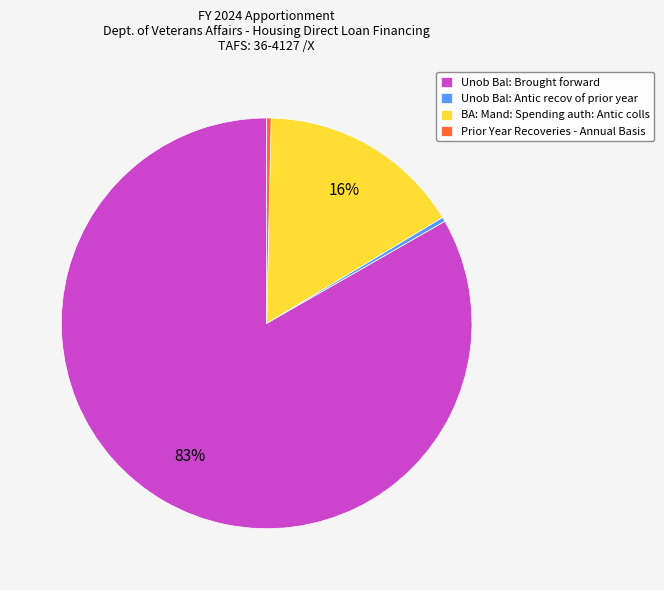

To the nearest percent, what is the average slice percentage?

25%